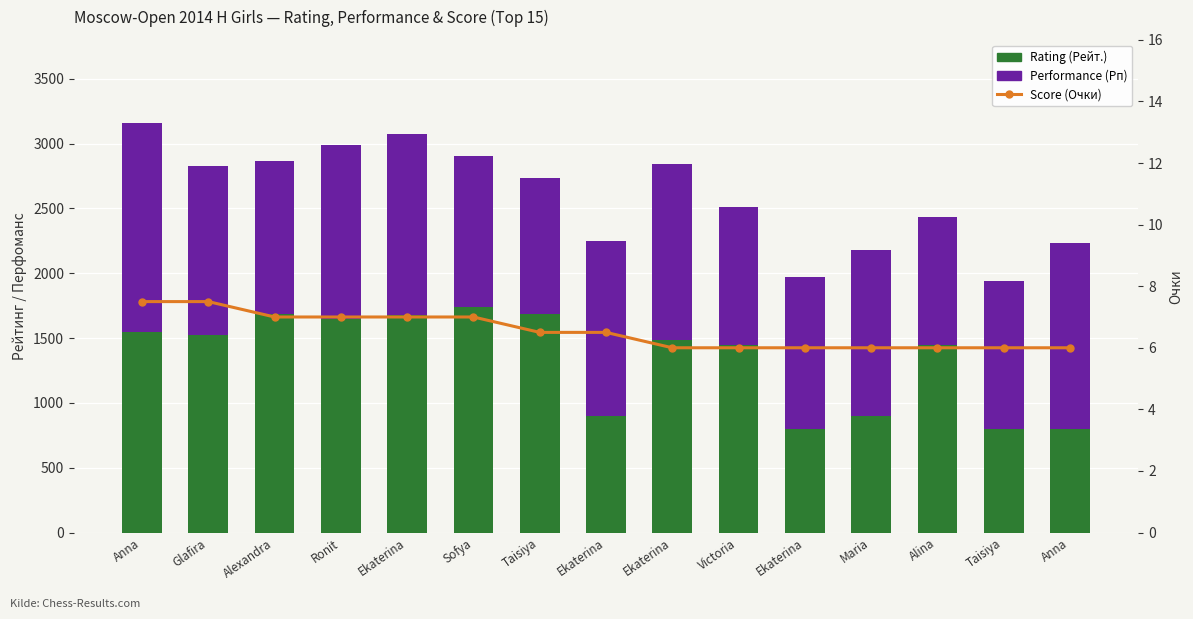

What is the value of the Rating (Рейт.) bar at the 3rd from the left?

1684.0